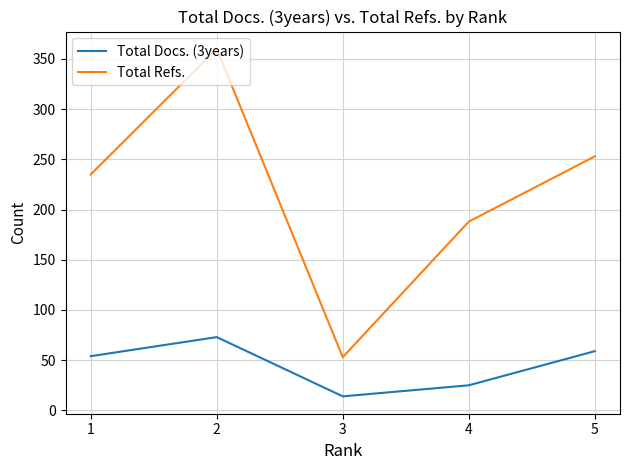

Is it true that Total Refs. equals 360 at 2?

True